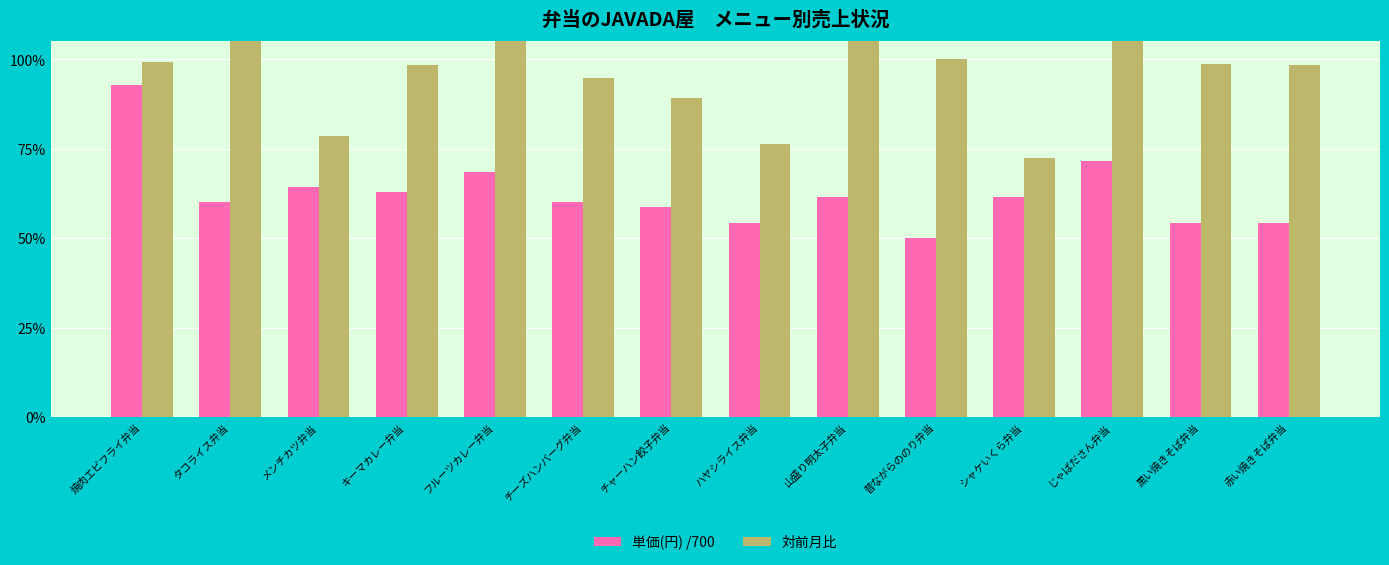

The 対前月比 series shows 0.6 at フルーツカレー弁当. True or false?

False